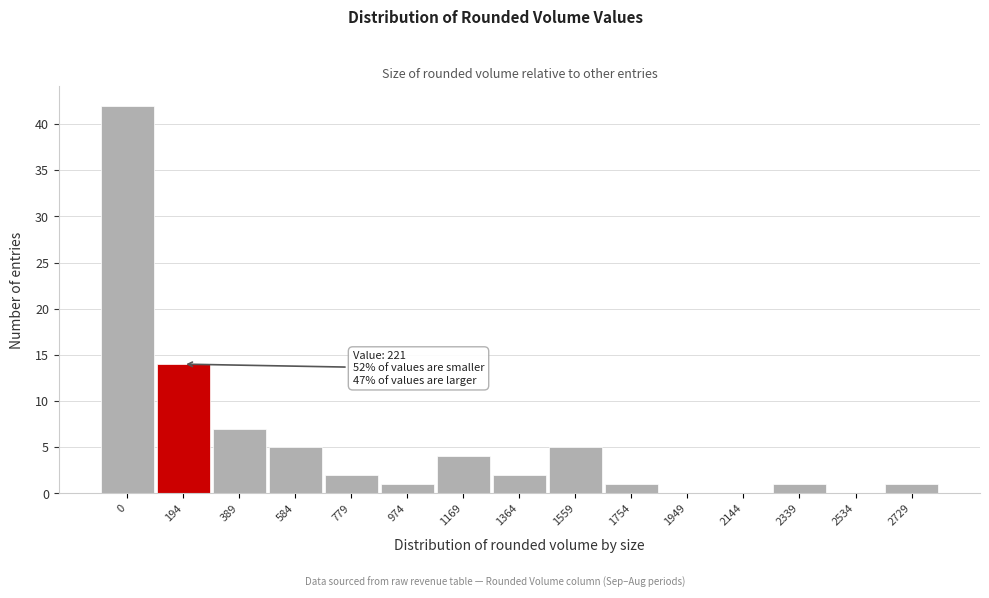

Reading right to left, what are all the values shown in this chart?

2729=1	2534=0	2339=1	2144=0	1949=0	1754=1	1559=5	1364=2	1169=4	974=1	779=2	584=5	389=7	194=14	0=42